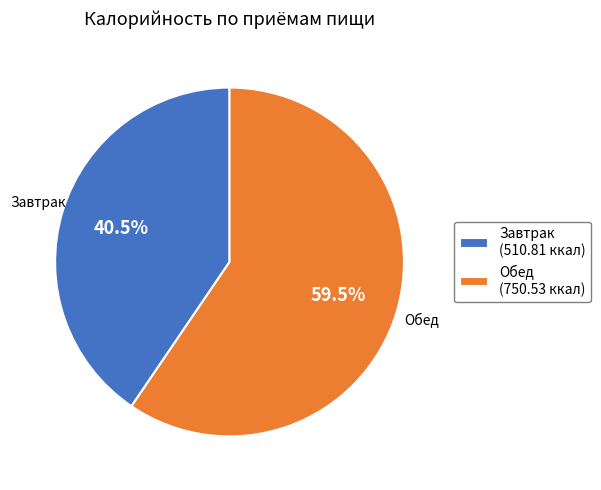

What portion of the pie excludes Обед?

40.5%